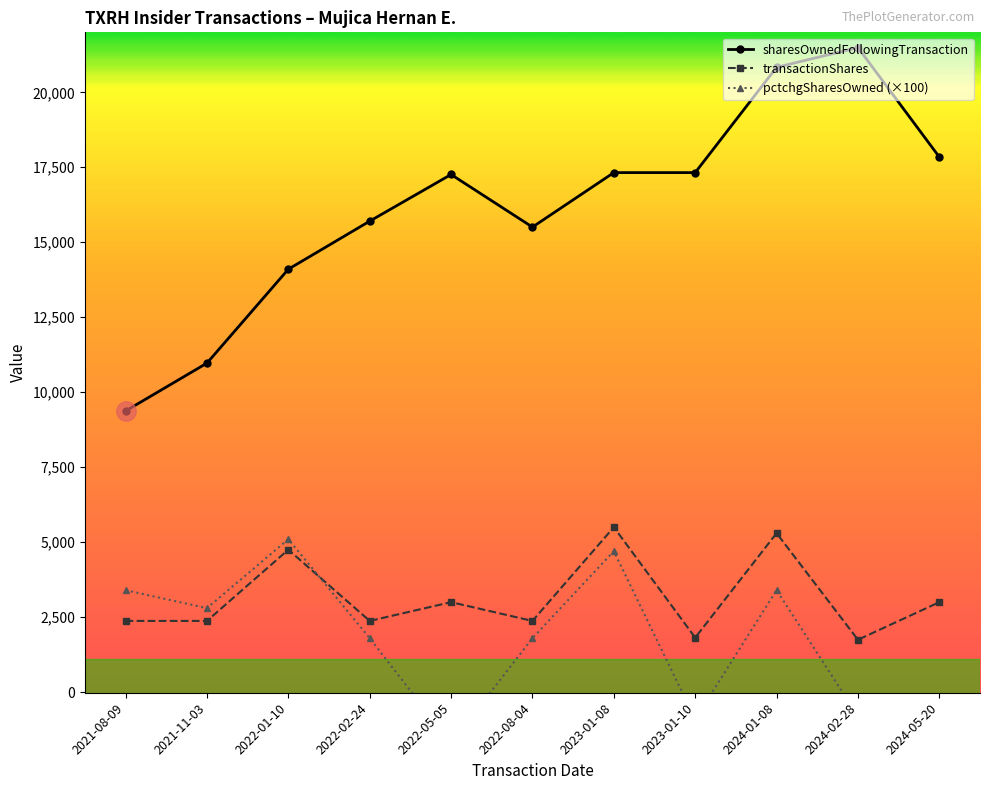

The transactionShares series shows 1747 at 2024-02-28. True or false?

True